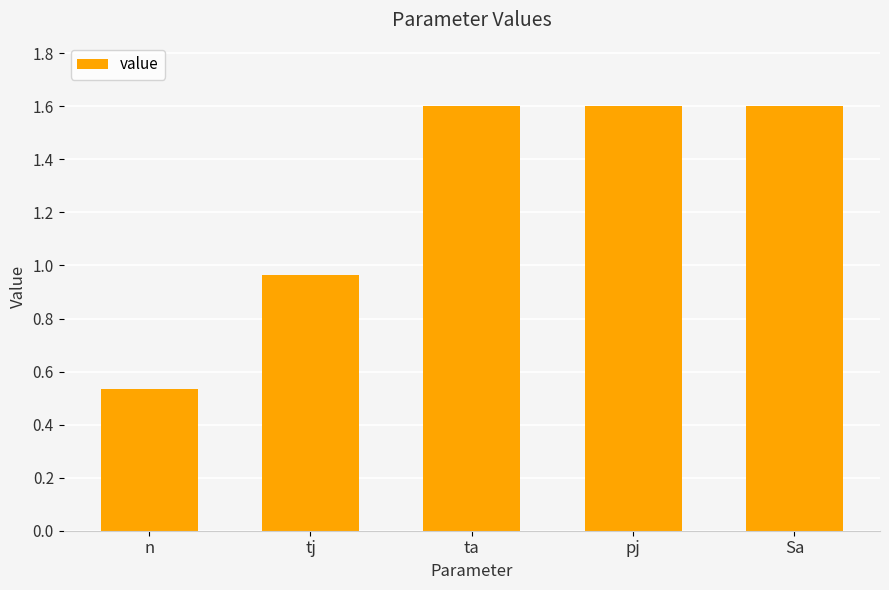

What is the label of the 5th bar from the left?

Sa